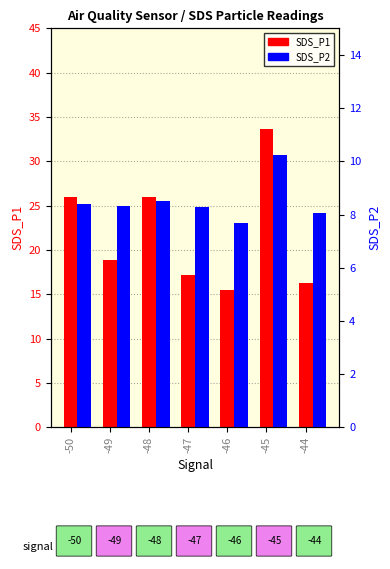

Reading left to right, transcribe all the data shown in this chart.

SDS_P1: -50=26.0	-49=18.9	-48=26.0	-47=17.1	-46=15.4	-45=33.7	-44=16.2
SDS_P2: -50=8.4	-49=8.3	-48=8.5	-47=8.3	-46=7.7	-45=10.2	-44=8.1